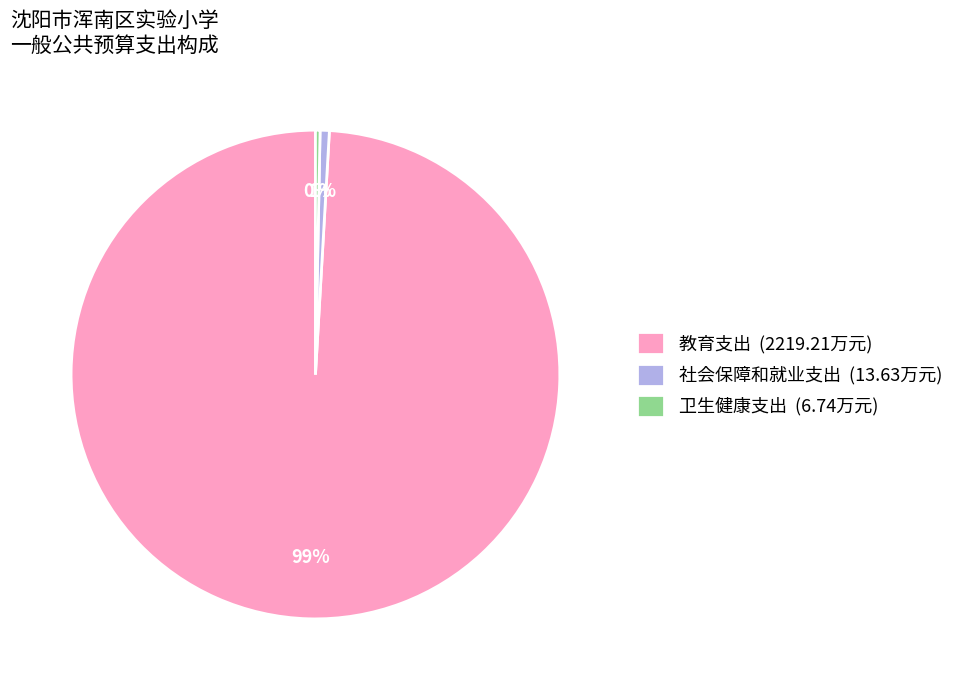

Is the sum of 教育支出 (2219.21万元) and 卫生健康支出 (6.74万元) greater than half?

Yes